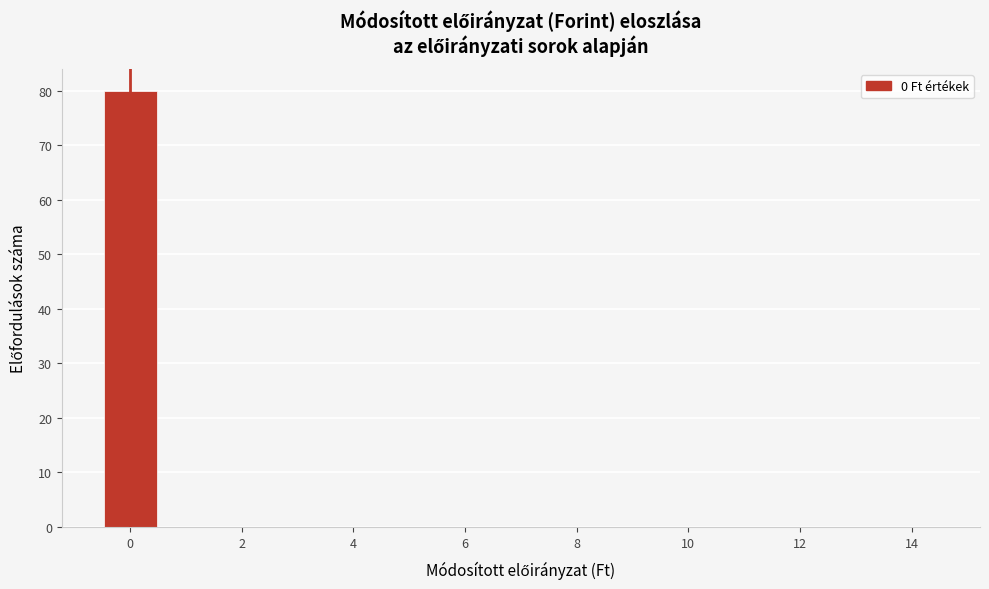

Reading left to right, list every bar in this chart as the range it spans on the x-axis followed by its height. Neither the bar edges nor the heights are printed on the chart, so give them approximately, as read against the axes.

-0.5 to 0.5: 80
0.5 to 1.5: 0
1.5 to 2.5: 0
2.5 to 3.5: 0
3.5 to 4.5: 0
4.5 to 5.5: 0
5.5 to 6.5: 0
6.5 to 7.5: 0
7.5 to 8.5: 0
8.5 to 9.5: 0
9.5 to 10.5: 0
10.5 to 11.5: 0
11.5 to 12.5: 0
12.5 to 13.5: 0
13.5 to 14.5: 0